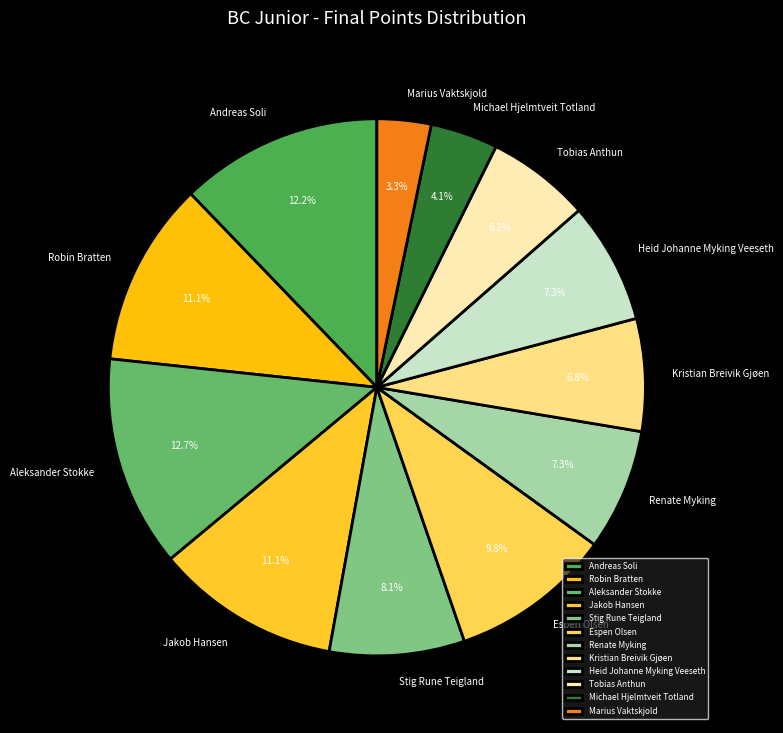

Is there a majority slice in this chart?

No